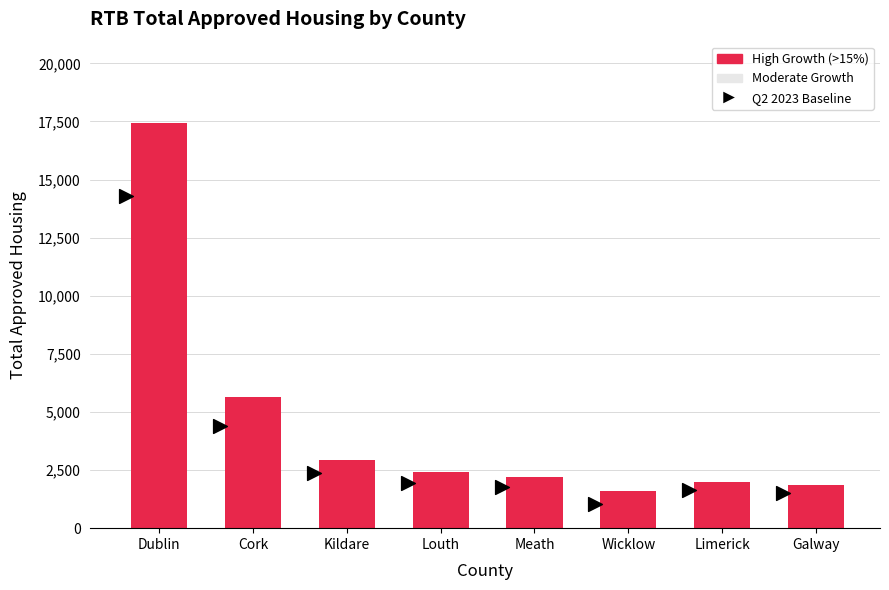

How many bars are there in total?

8